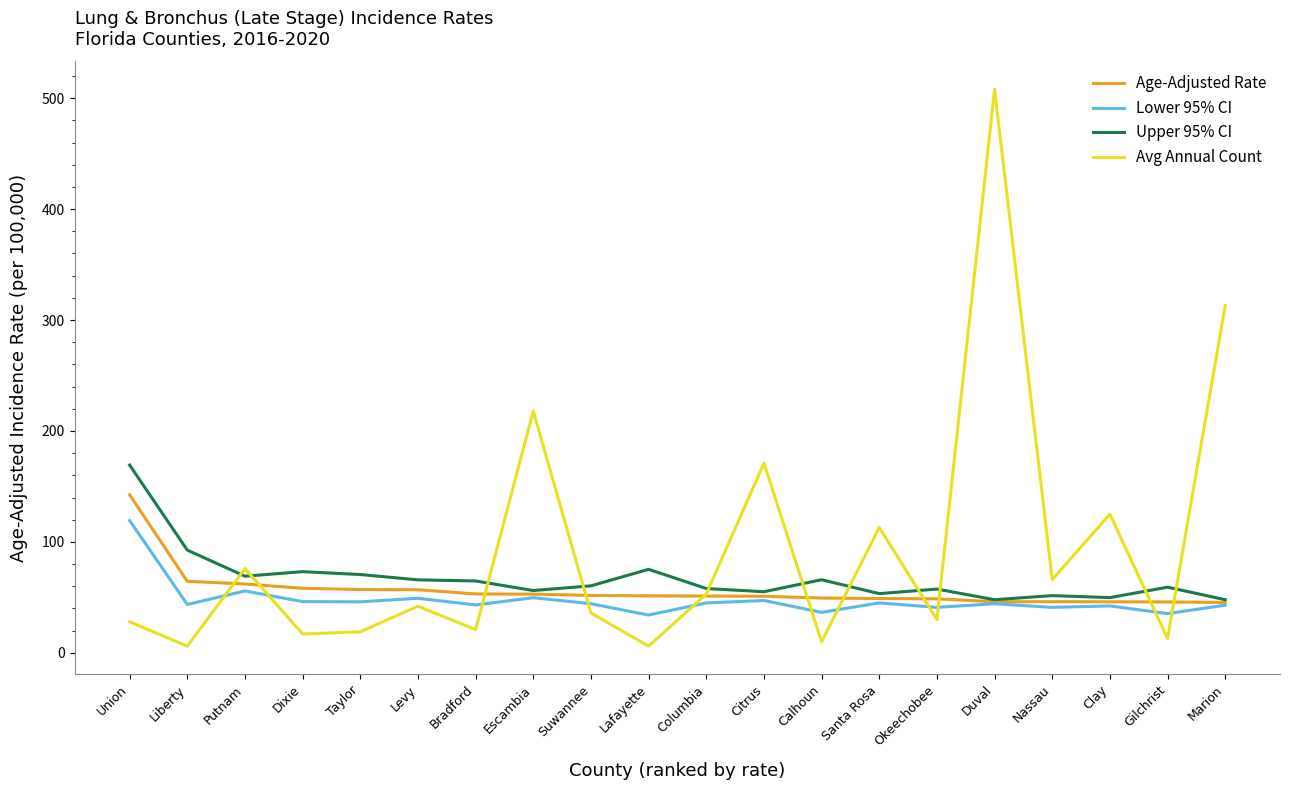

What is the difference between the maximum and minimum values in the Upper 95% CI series?

121.4